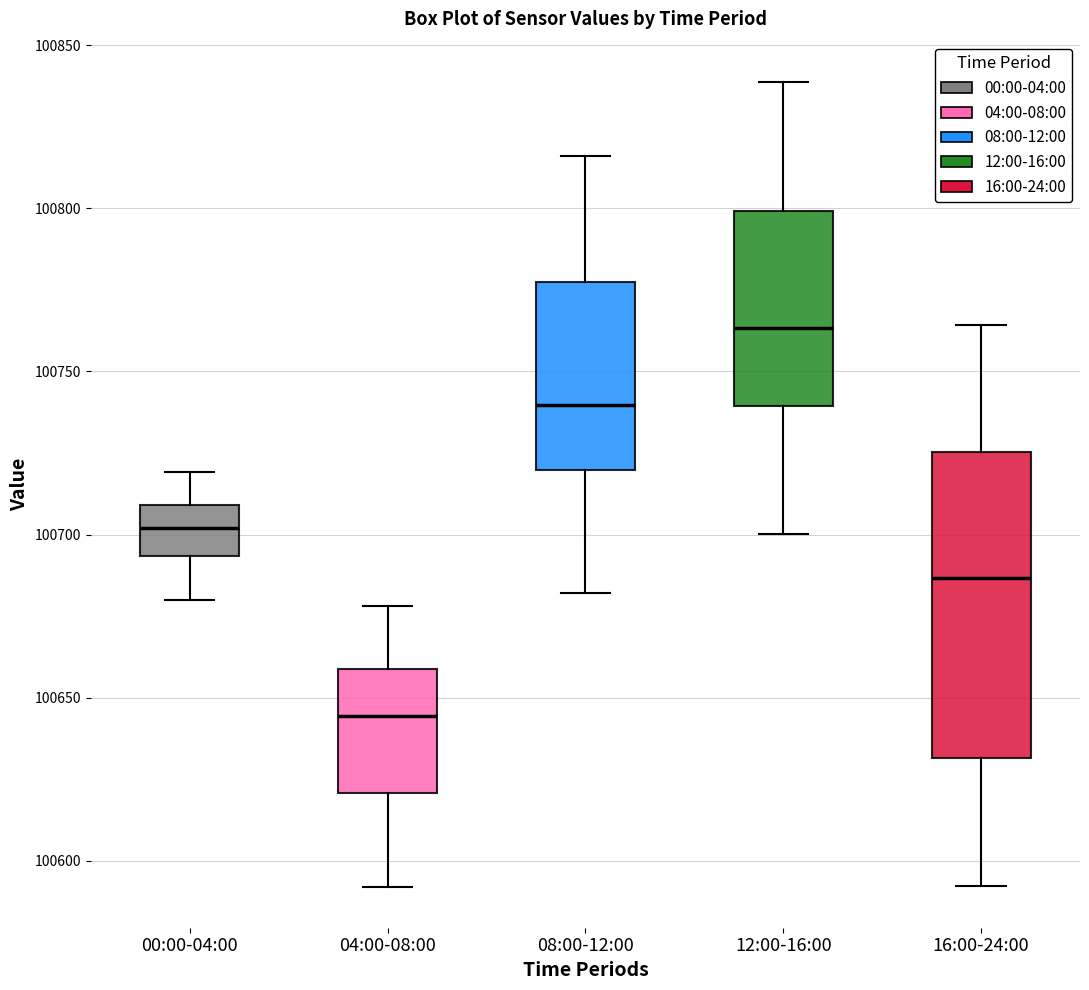

Where is the lower edge of the box for 00:00-04:00 on the y-axis? The values are not printed on the chart, so give them approximately, as read against the axis.

100695